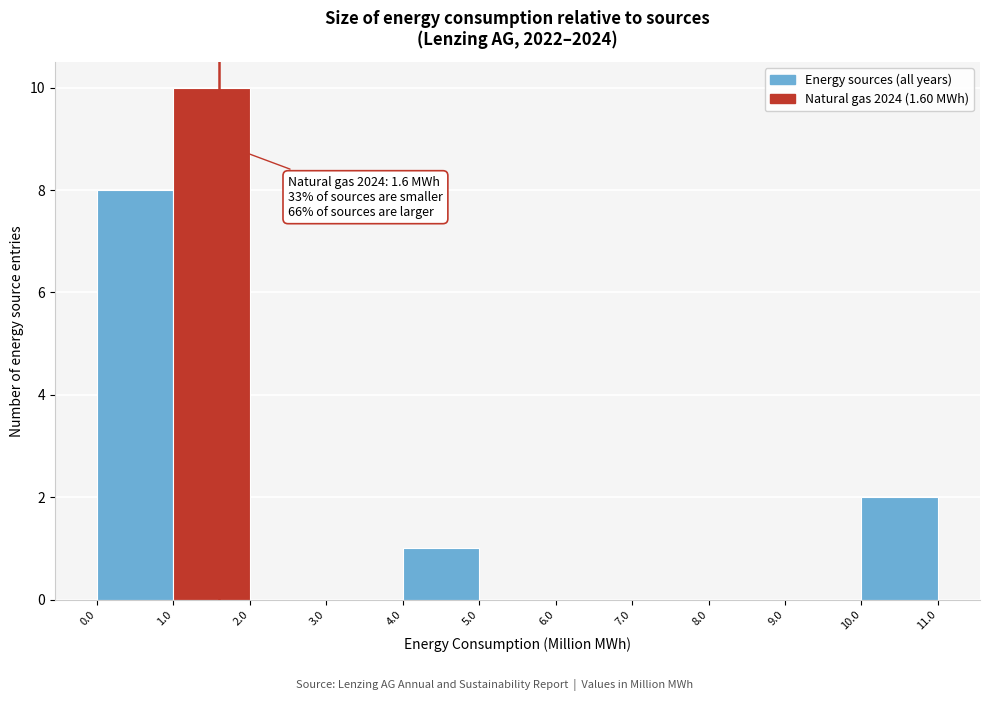

Which range on the x-axis has the tallest bar?

1.0 to 2.0